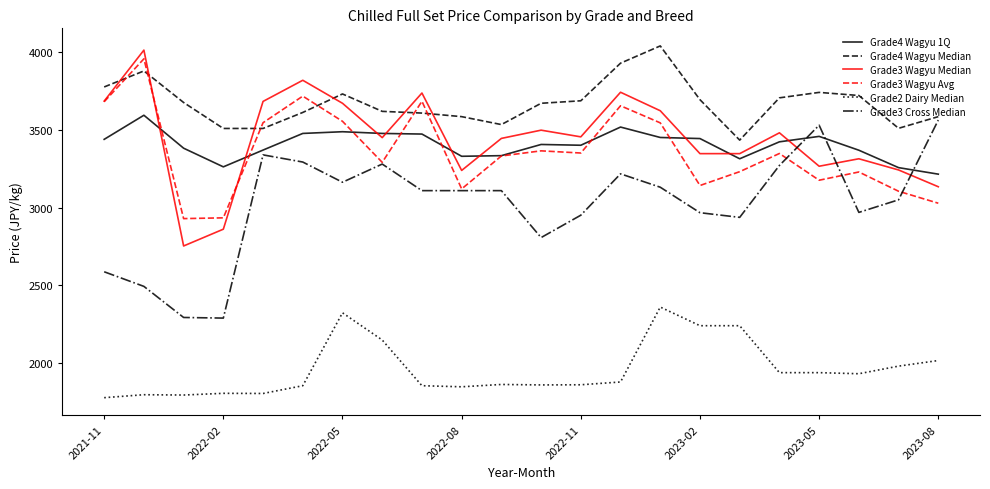

What is the minimum value shown in the chart?

1778